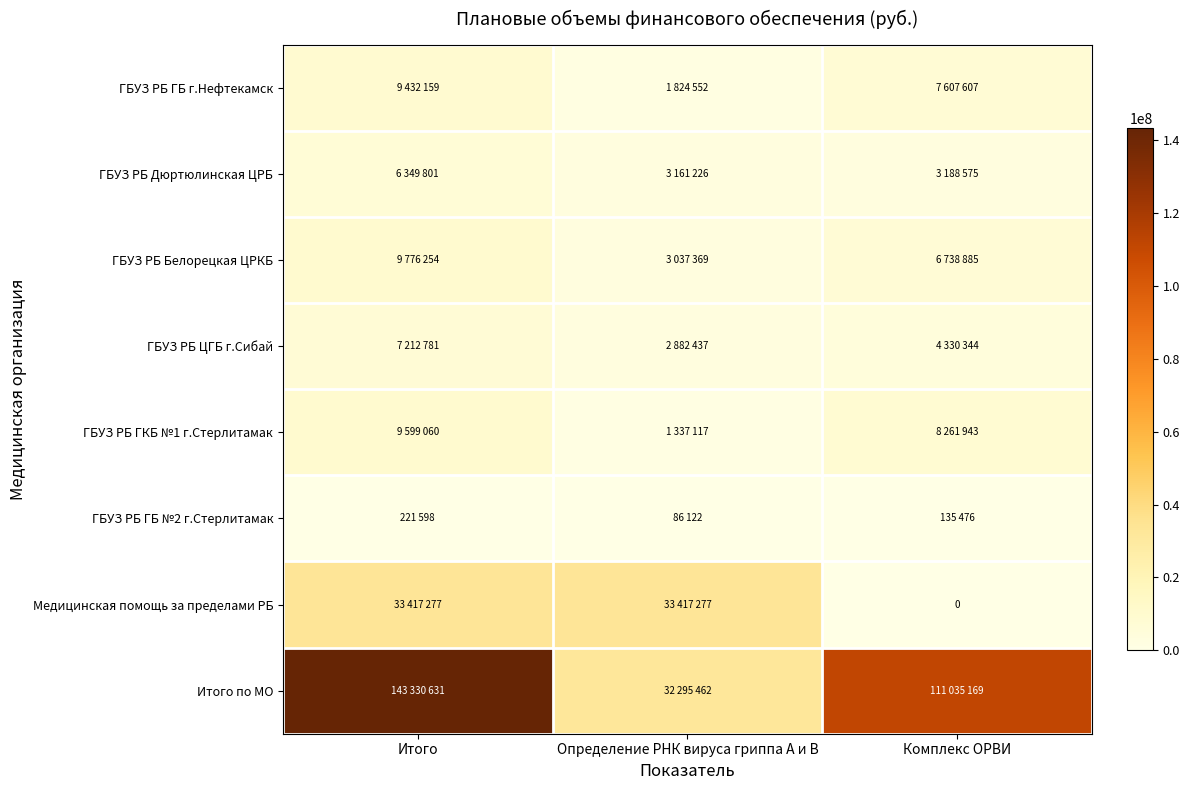

List the labels in order of ГБУЗ РБ Белорецкая ЦРКБ value, smallest first.

Определение РНК вируса гриппа A и В, Комплекс ОРВИ, Итого